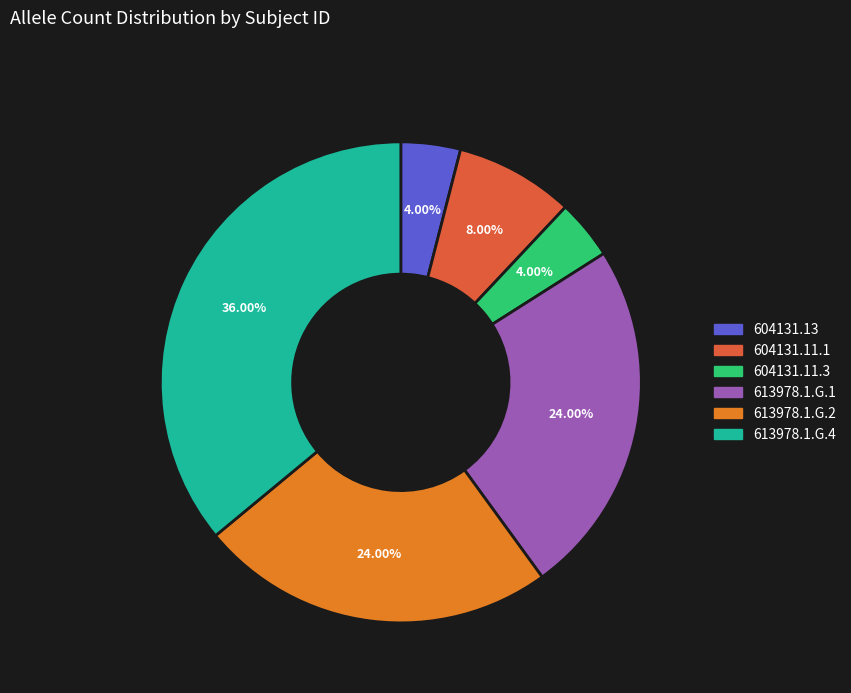

To the nearest percent, what is the difference between the largest and smallest slice percentages?

32%